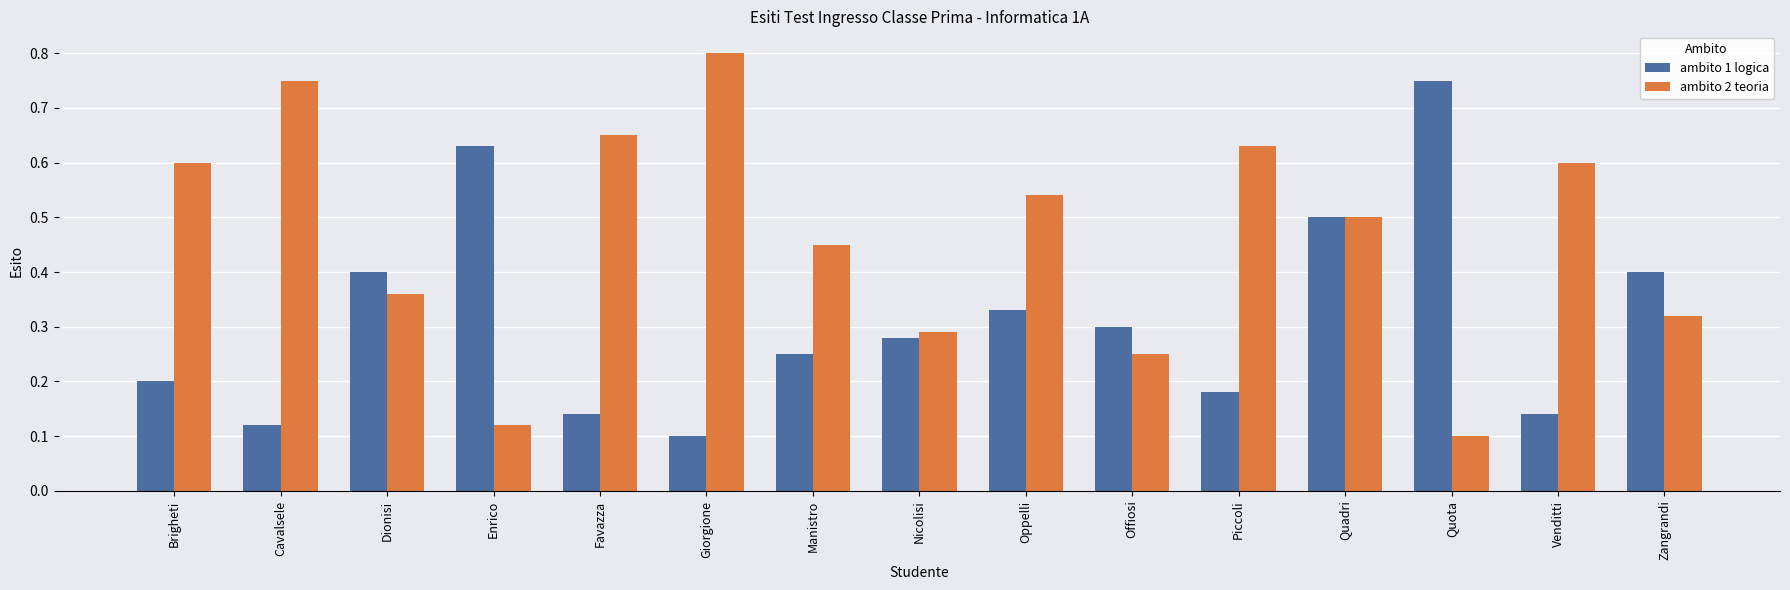

At how many categories does at least one series exceed 0?

15